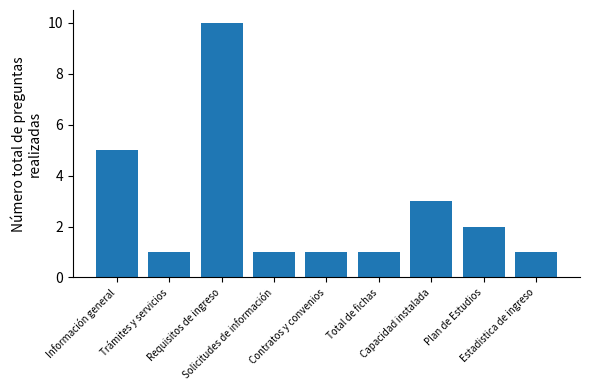

What is the greatest value displayed?

10